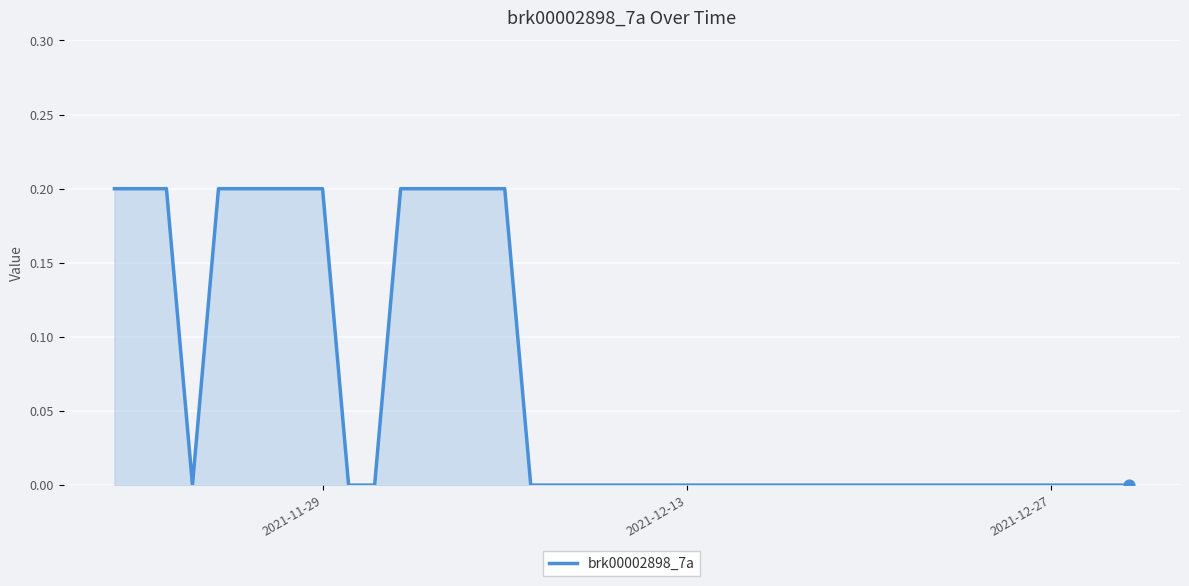

How many lines are shown in the chart?

1